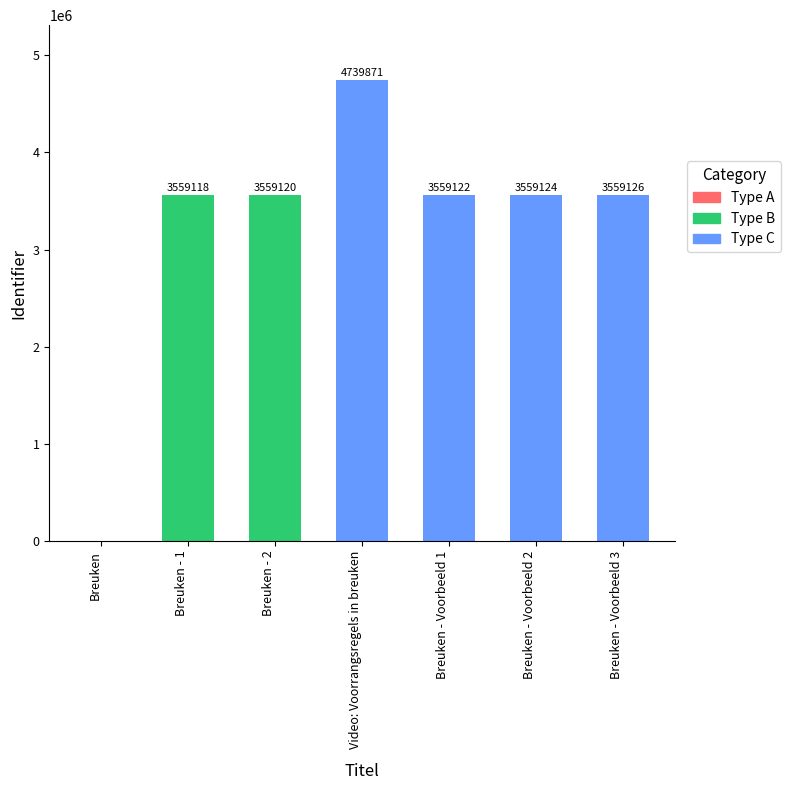

What is the maximum value shown in the chart?

4739871